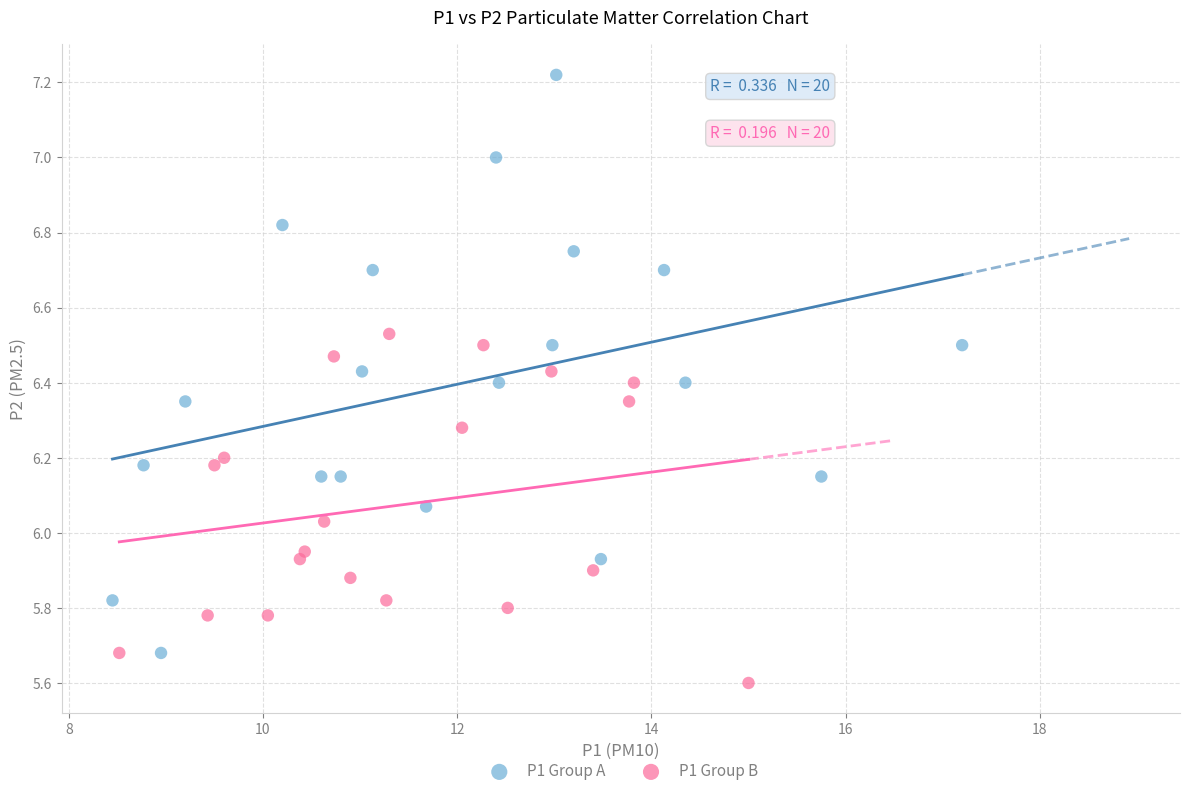

Which series has the widest spread of Y values?

P1 Group A